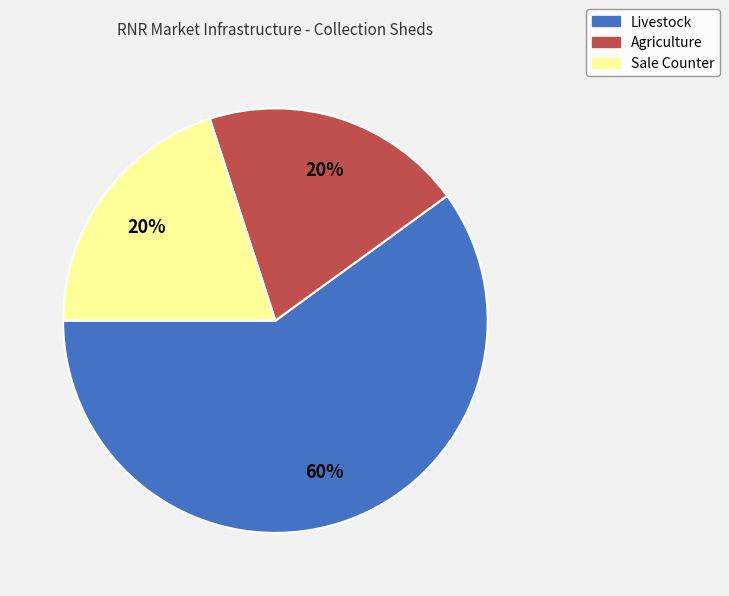

Which category has the biggest portion of the pie?

Livestock